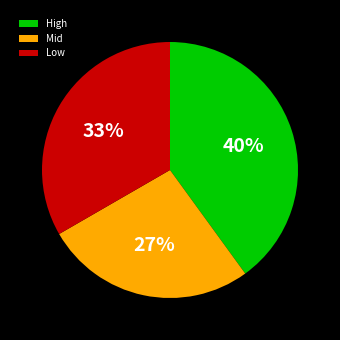

What percentage is the Mid slice, to the nearest percent?

27%